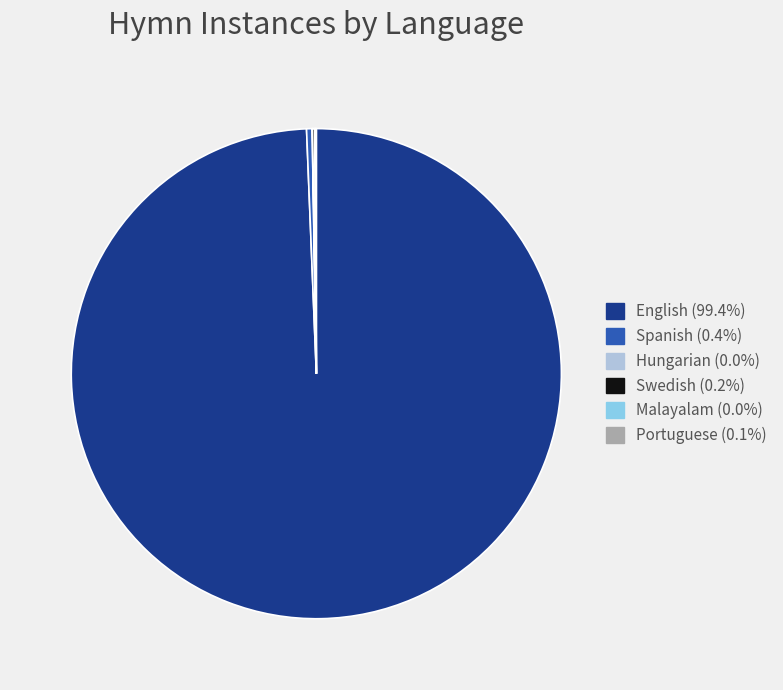

Is there a majority slice in this chart?

Yes